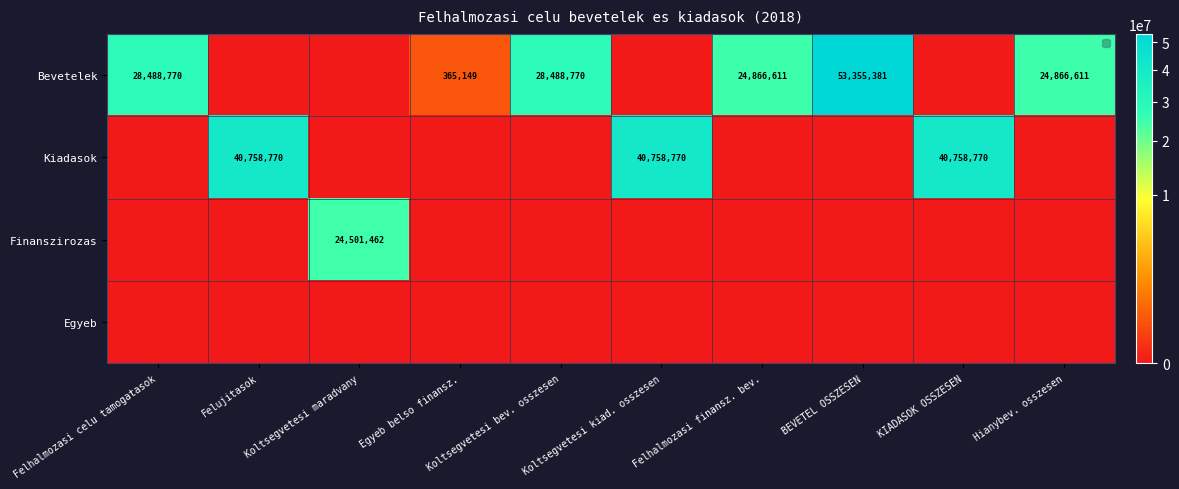

Which series has the largest total across all categories?

Bevetelek